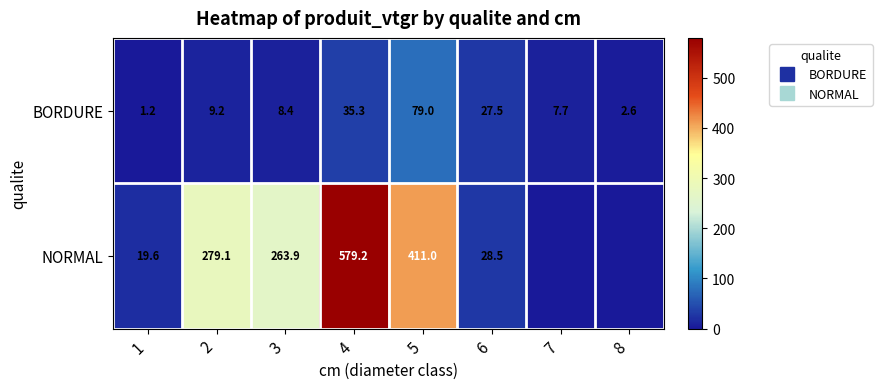

What is the total value across all series at 2?

288.2